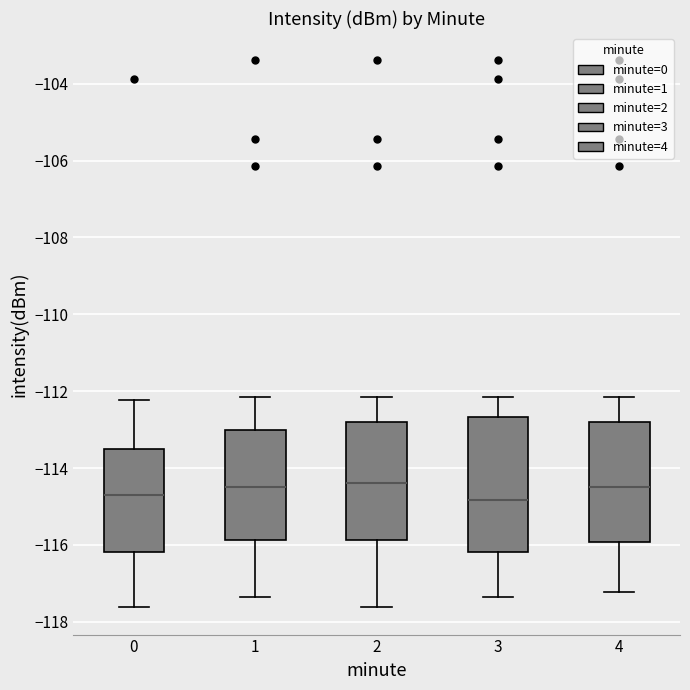

Where does the median line of the box at x = 0 sit on the y-axis? The values are not printed on the chart, so give them approximately, as read against the axis.

-114.8